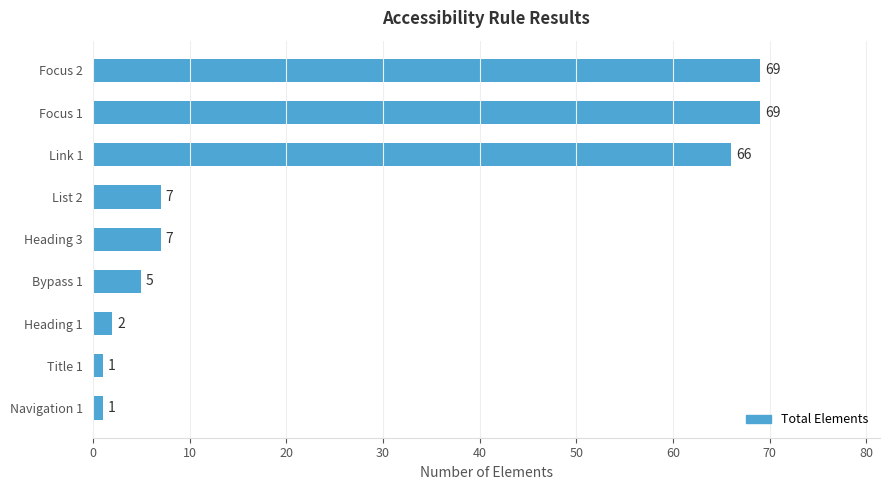

The value at Link 1 is 66. True or false?

True